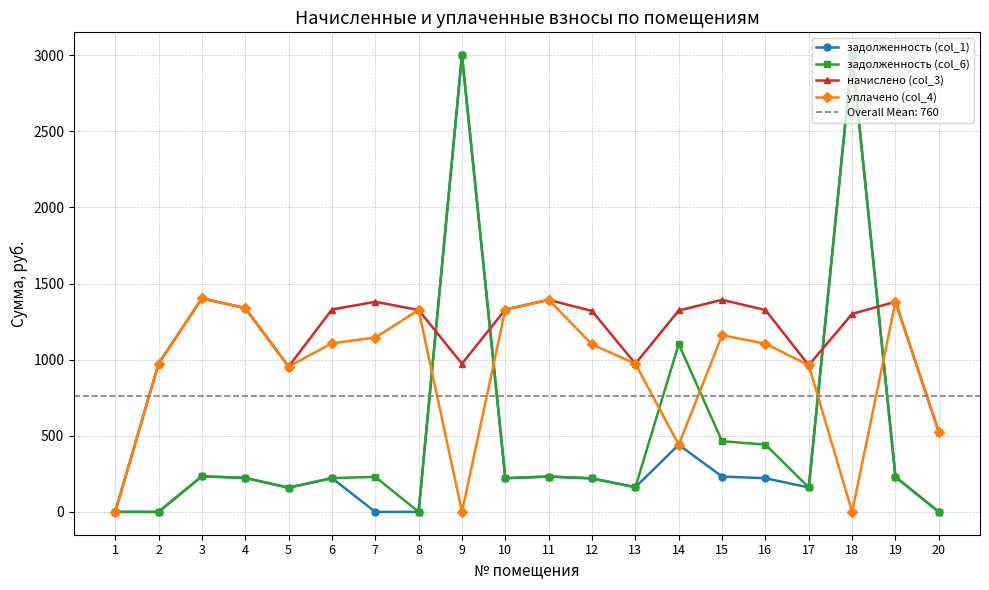

The value of уплачено (col_4) at 10 is 694.1. True or false?

False